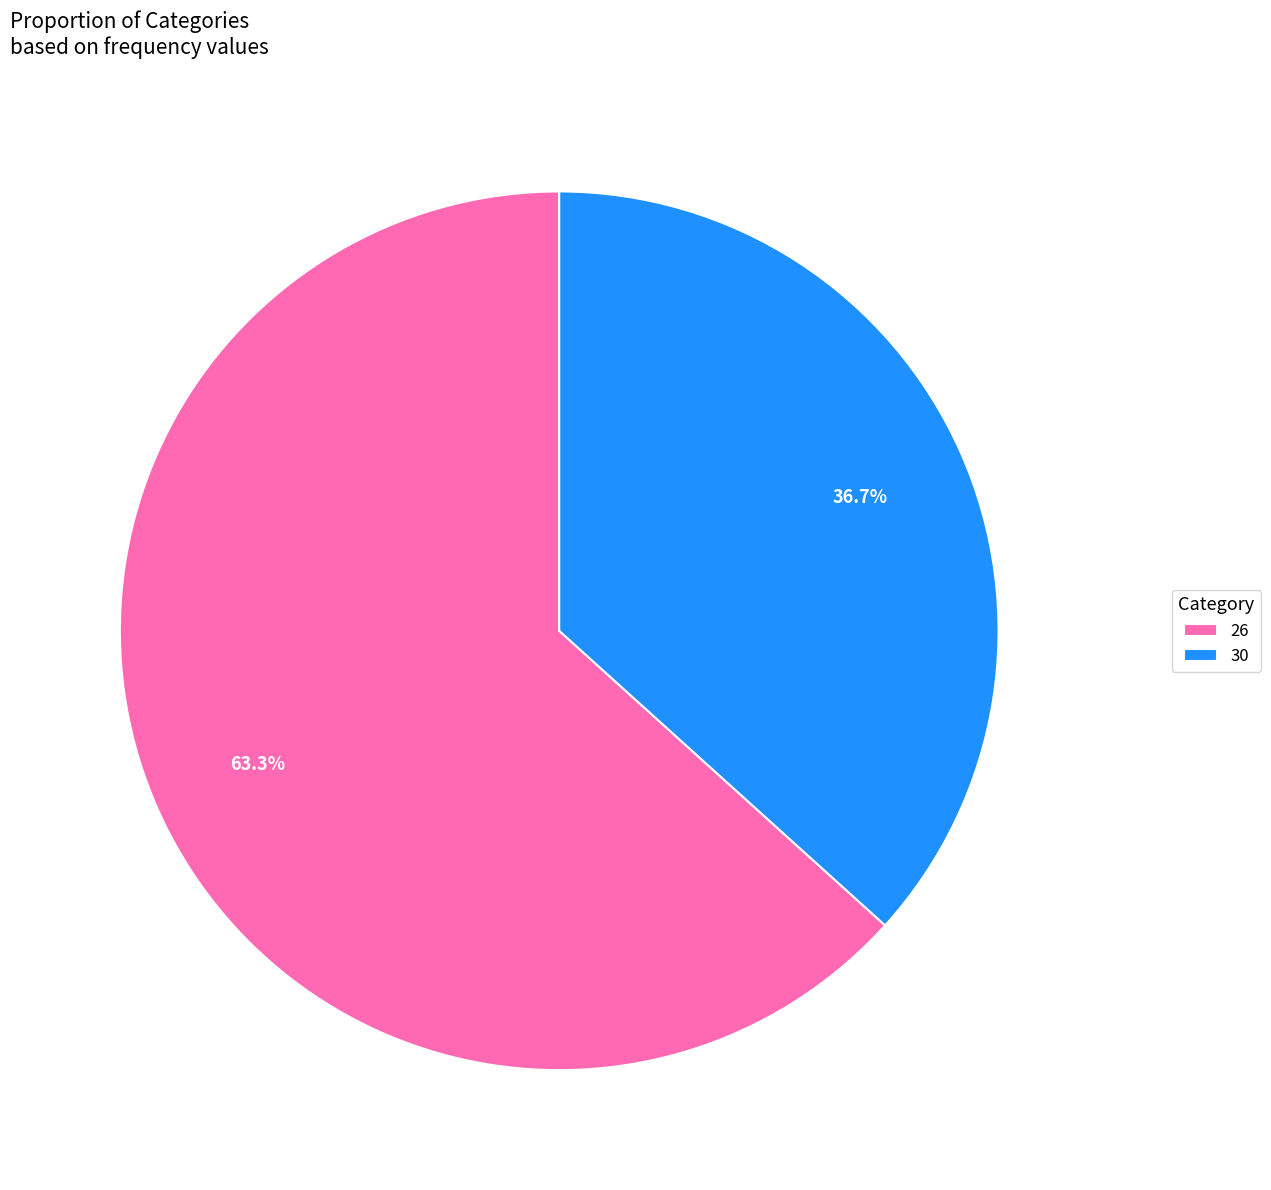

To the nearest percent, what percentage of the pie is 30?

37%